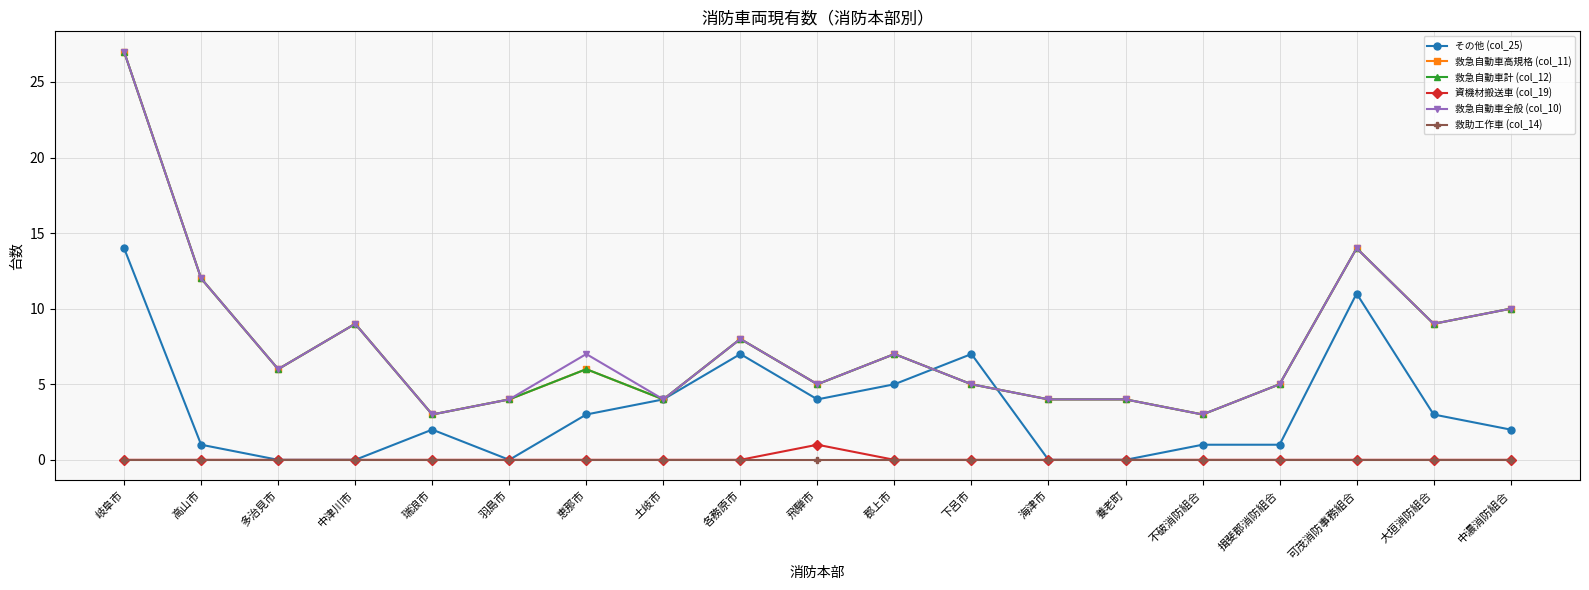

What is the highest value of the 救急自動車全般 (col_10) series?

27